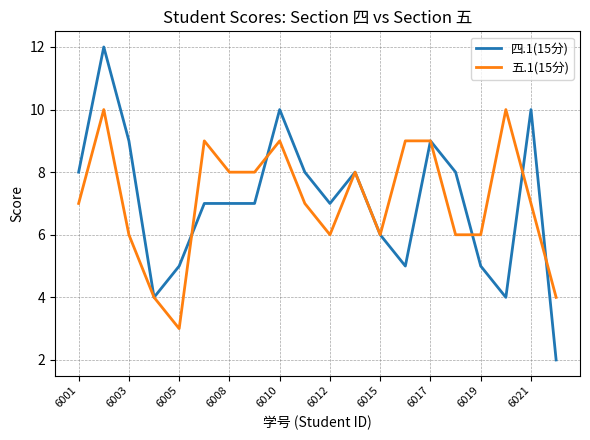

How many lines are shown in the chart?

2